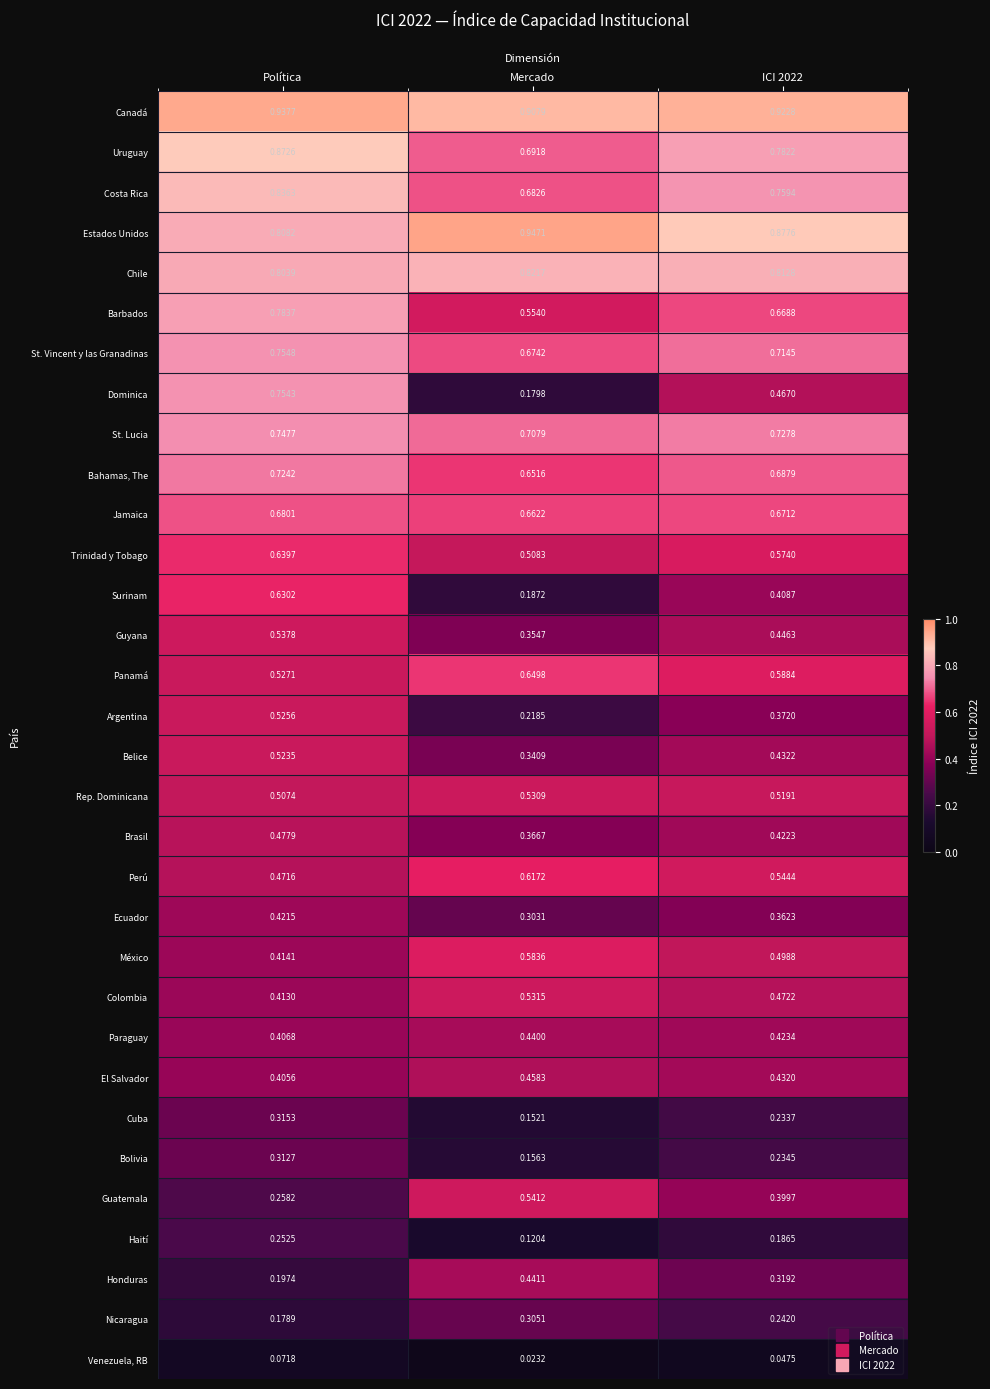

Which category has the highest value across all series?

Mercado